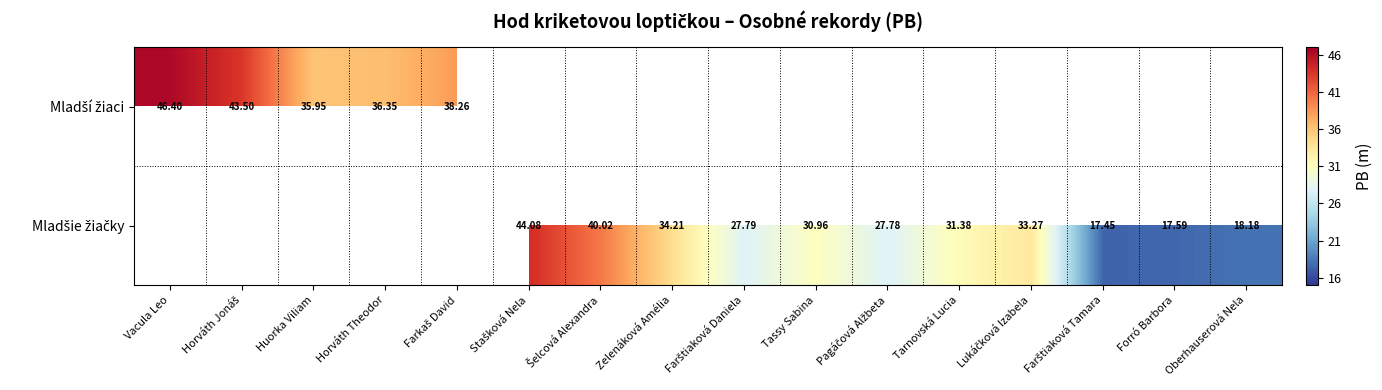

True or false: Mladšie žiačky has a value of 7.4 at Zelenáková Amélia.

False